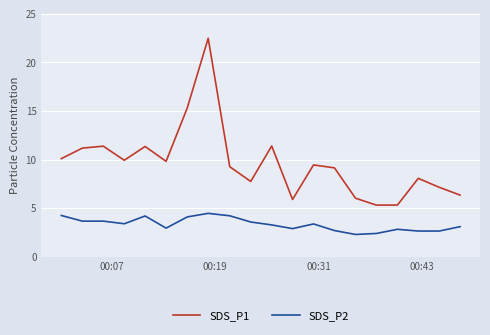

Rank the series by their average value, from lowest to highest.

SDS_P2, SDS_P1